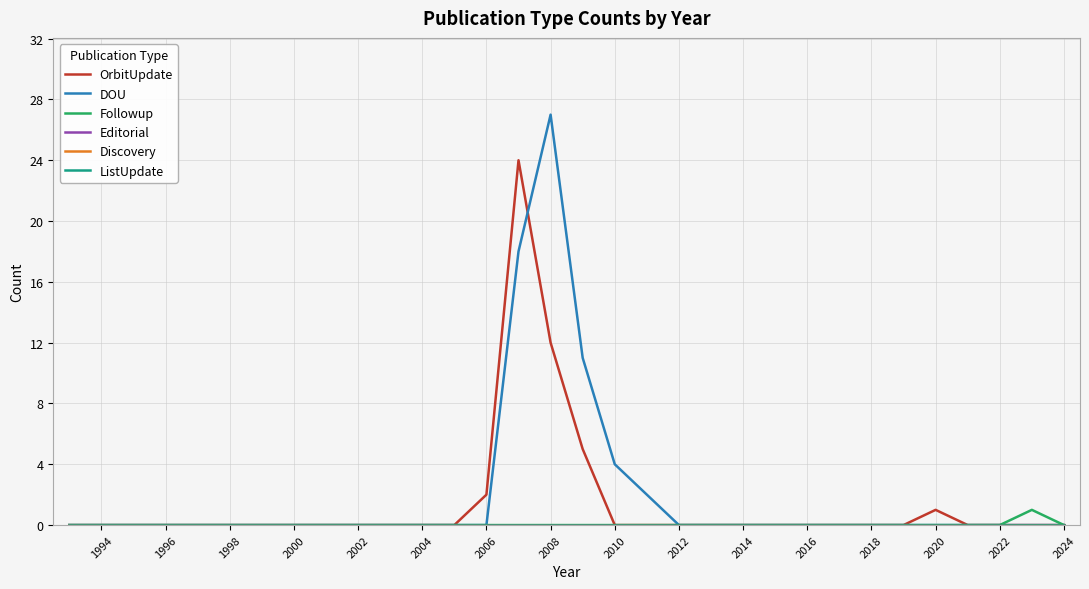

Rank the series by their maximum value, from lowest to highest.

Editorial, Discovery, ListUpdate, Followup, OrbitUpdate, DOU